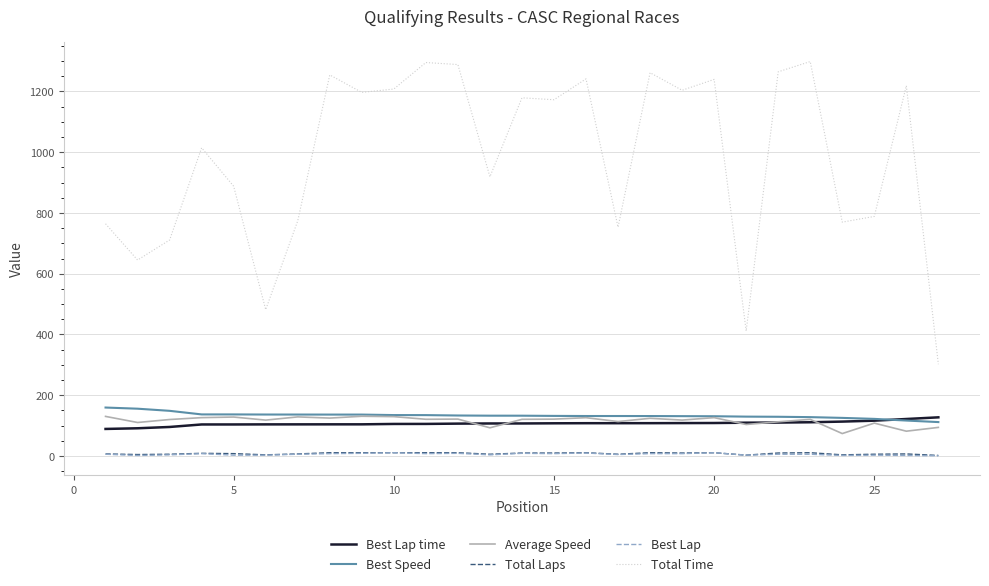

Which series has the widest spread of values?

Total Time